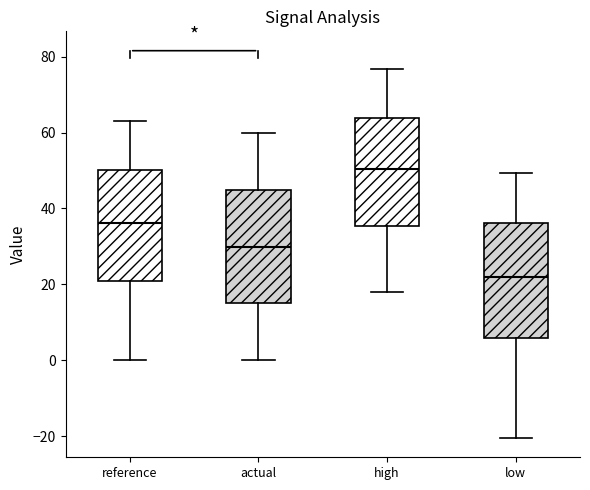

Reading left to right, read every box against the y-axis: the position of its median line, the range the box covers, and the ends of its whiskers. The values are not printed on the chart, so give them approximately, as read against the axis.

reference: median 36, box 20 to 50, whiskers 0 to 62
actual: median 30, box 14 to 44, whiskers 0 to 60
high: median 50, box 36 to 64, whiskers 18 to 76
low: median 22, box 6 to 36, whiskers -20 to 50